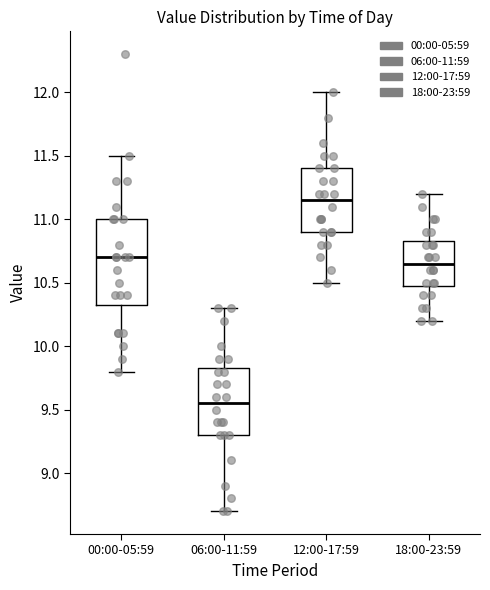

Reading left to right, read every box against the y-axis: the position of its median line, the range the box covers, and the ends of its whiskers. The values are not printed on the chart, so give them approximately, as read against the axis.

00:00-05:59: median 10.70, box 10.35 to 11.00, whiskers 9.80 to 11.50
06:00-11:59: median 9.55, box 9.30 to 9.85, whiskers 8.70 to 10.30
12:00-17:59: median 11.15, box 10.90 to 11.40, whiskers 10.50 to 12.00
18:00-23:59: median 10.65, box 10.50 to 10.85, whiskers 10.20 to 11.20